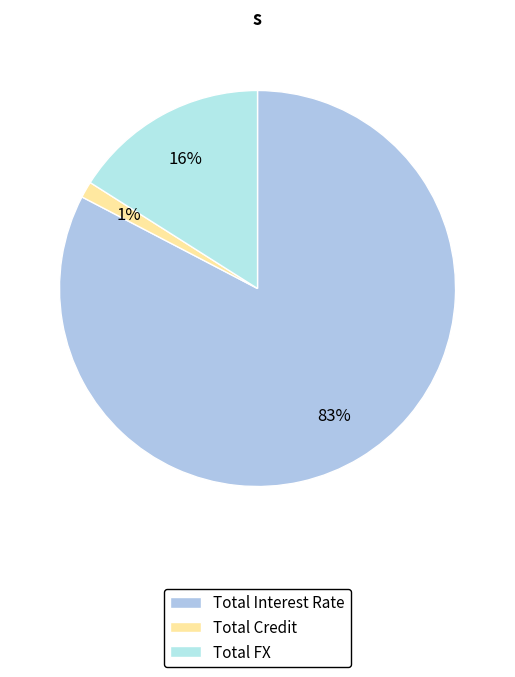

To the nearest percent, what is the combined percentage of Total Interest Rate and Total FX?

99%